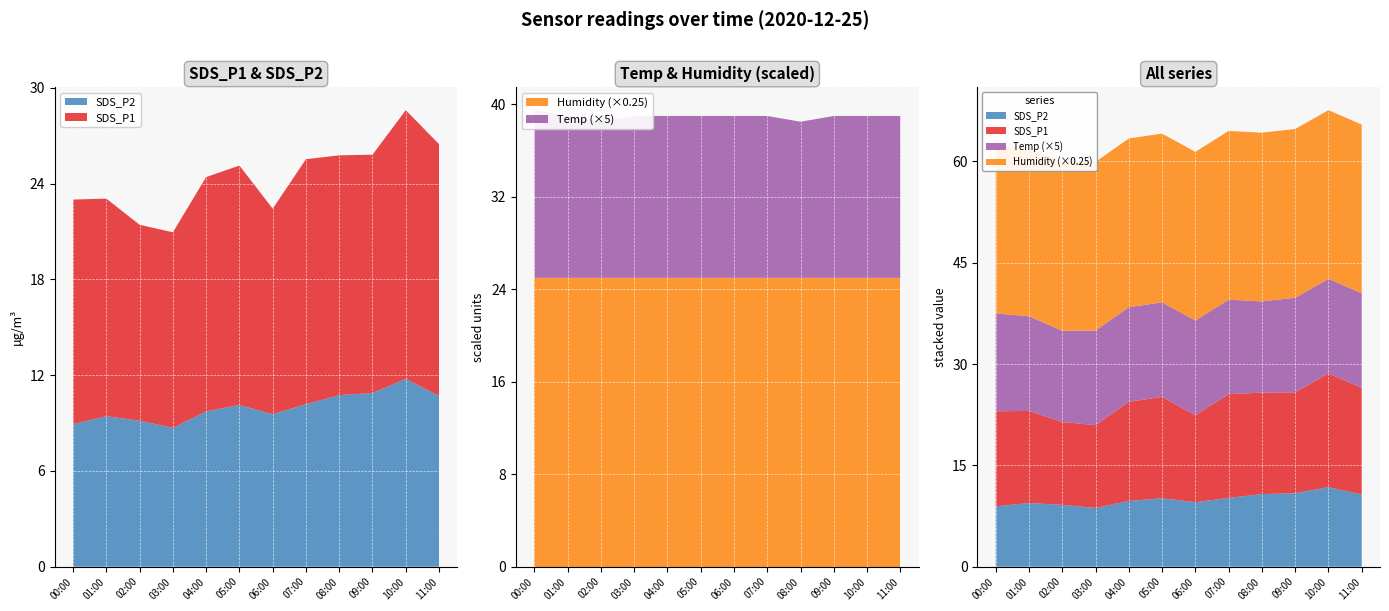

Reading left to right, list all the values displayed in this chart.

SDS_P1: 14.1	13.6	12.3	12.2	14.7	15.0	12.9	15.3	15.0	14.9	16.8	15.8
SDS_P2: 8.9	9.4	9.2	8.7	9.7	10.1	9.6	10.2	10.8	10.9	11.8	10.7
Temp: 2.9	2.8	2.7	2.8	2.8	2.8	2.8	2.8	2.7	2.8	2.8	2.8
Humidity: 99.9	99.9	99.9	99.9	99.9	99.9	99.9	99.9	99.9	99.9	99.9	99.9